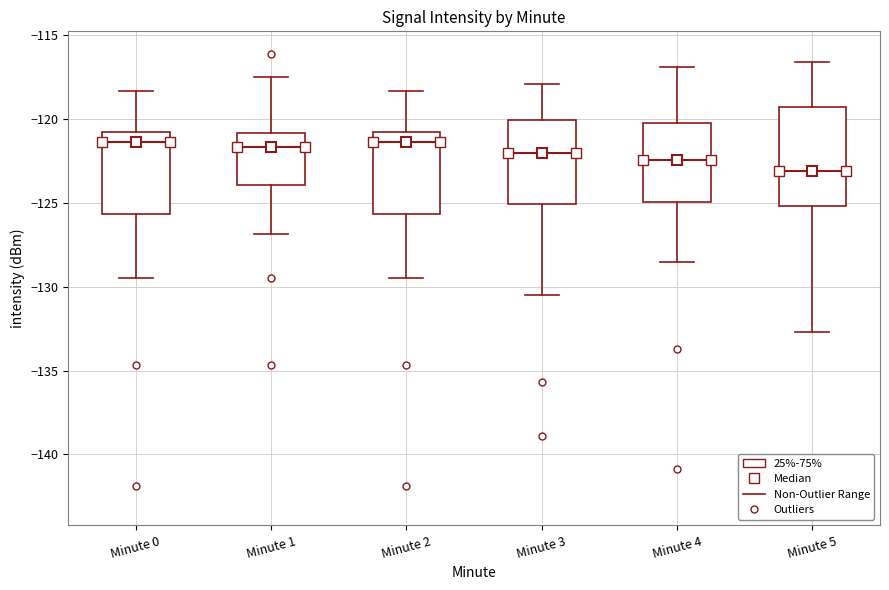

Reading left to right, transcribe this box plot: for each box, give where its median line is, the range the box spans, and where its two whiskers end, as read against the y-axis. The values are not printed on the chart, so give them approximately, as read against the axis.

Minute 0: median -121.5, box -125.5 to -121.0, whiskers -129.5 to -118.5
Minute 1: median -121.5, box -124.0 to -121.0, whiskers -127.0 to -117.5
Minute 2: median -121.5, box -125.5 to -121.0, whiskers -129.5 to -118.5
Minute 3: median -122.0, box -125.0 to -120.0, whiskers -130.5 to -118.0
Minute 4: median -122.5, box -125.0 to -120.5, whiskers -128.5 to -117.0
Minute 5: median -123.0, box -125.0 to -119.5, whiskers -132.5 to -116.5